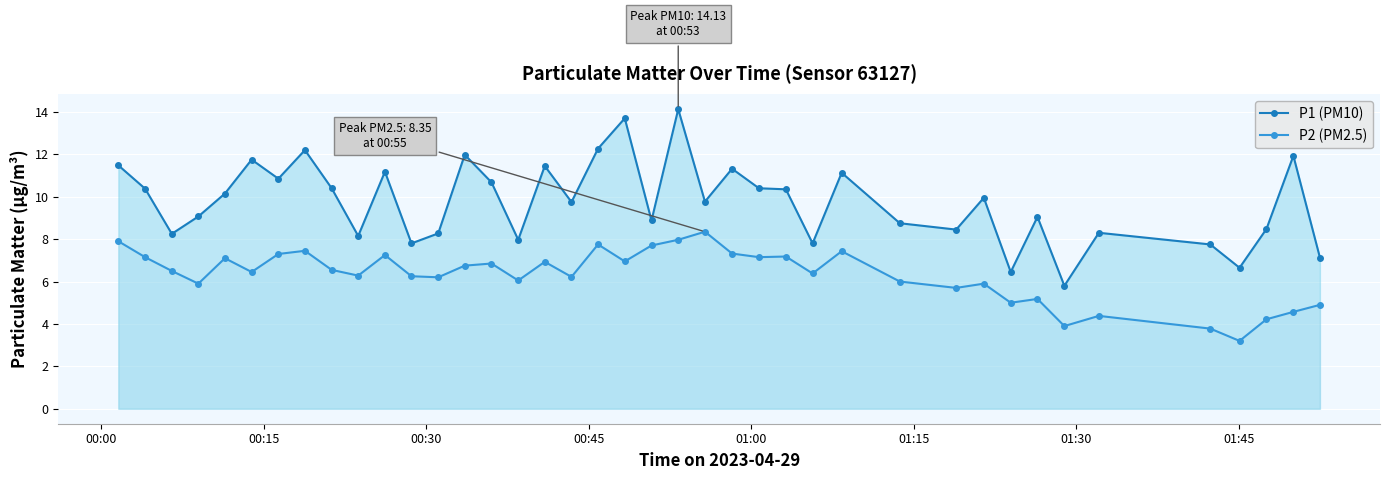

Rank the series by their maximum value, from highest to lowest.

P1 (PM10), P2 (PM2.5)